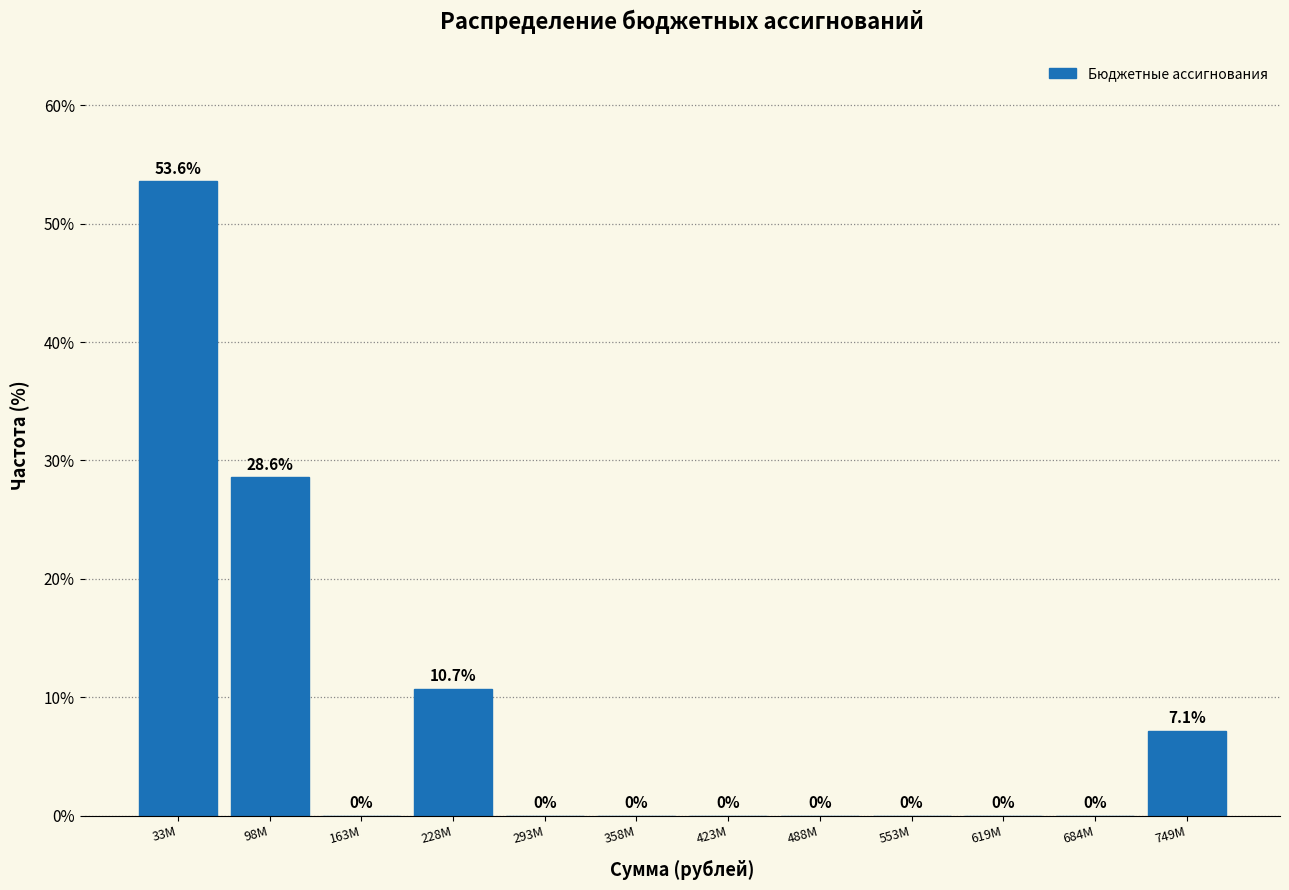

Reading right to left, what are all the values shown in this chart?

749M=7.1	684M=0.0	619M=0.0	553M=0.0	488M=0.0	423M=0.0	358M=0.0	293M=0.0	228M=10.7	163M=0.0	98M=28.6	33M=53.6